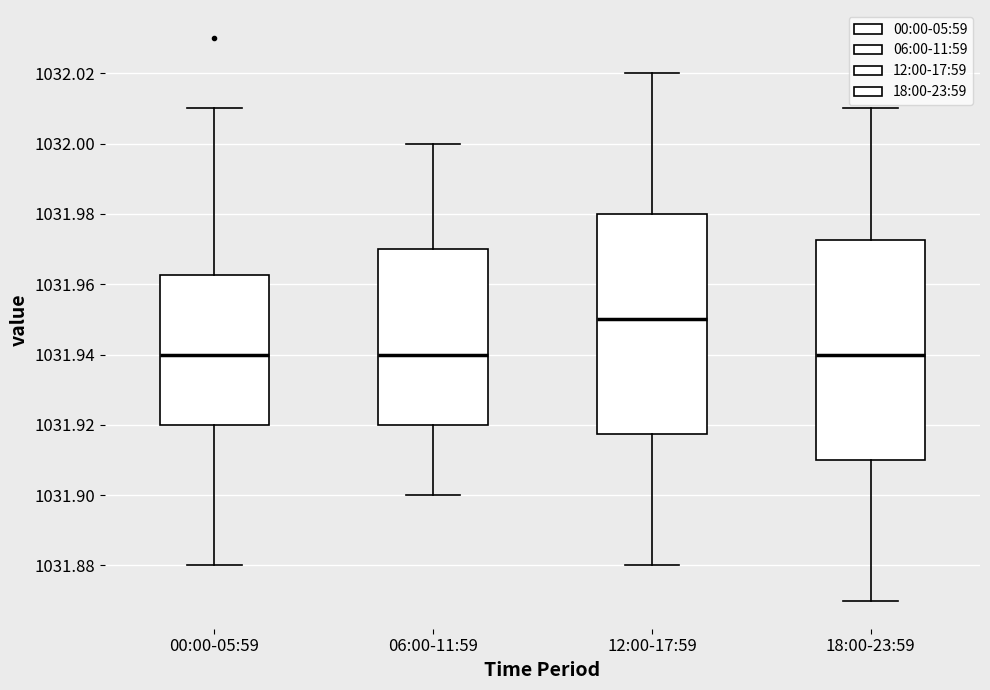

Reading left to right, transcribe this box plot: for each box, give where its median line is, the range the box spans, and where its two whiskers end, as read against the y-axis. The values are not printed on the chart, so give them approximately, as read against the axis.

00:00-05:59: median 1031.940, box 1031.920 to 1031.962, whiskers 1031.880 to 1032.010
06:00-11:59: median 1031.940, box 1031.920 to 1031.970, whiskers 1031.900 to 1032.000
12:00-17:59: median 1031.950, box 1031.918 to 1031.980, whiskers 1031.880 to 1032.020
18:00-23:59: median 1031.940, box 1031.910 to 1031.972, whiskers 1031.870 to 1032.010